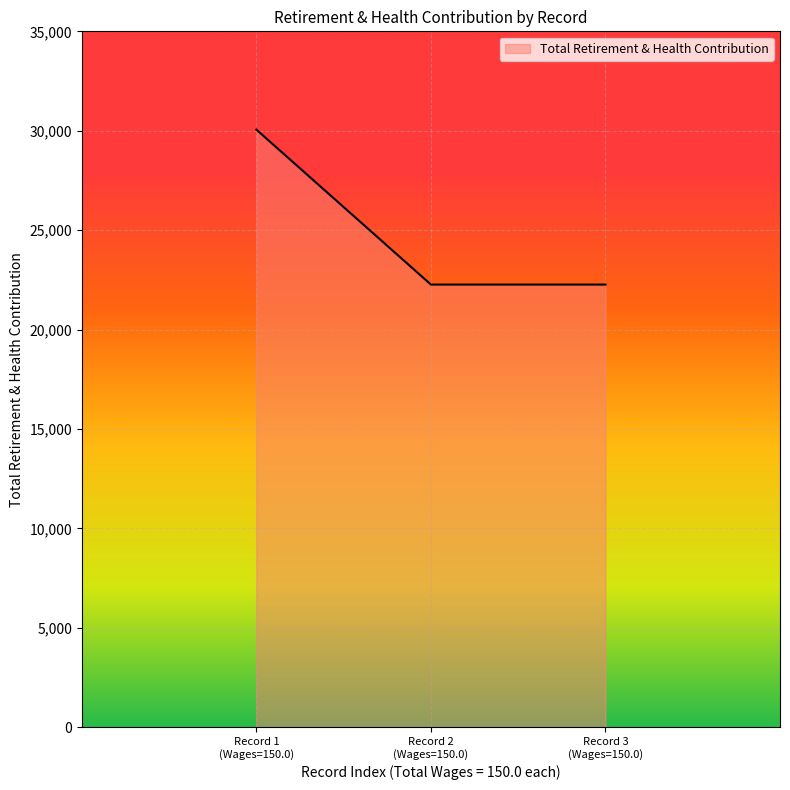

What is the minimum value shown in the chart?

22264